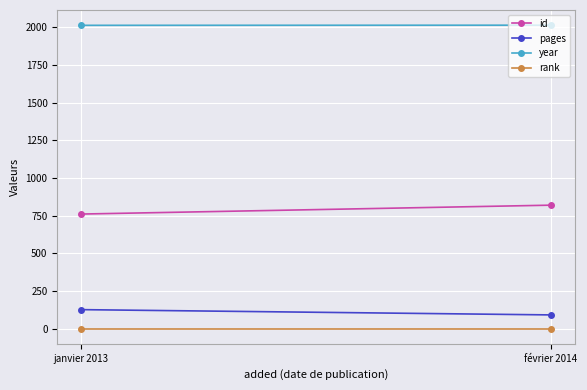

Reading right to left, list all the values displayed in this chart.

id: février 2014=820	janvier 2013=761
pages: février 2014=92	janvier 2013=127
year: février 2014=2014	janvier 2013=2013
rank: février 2014=1	janvier 2013=1